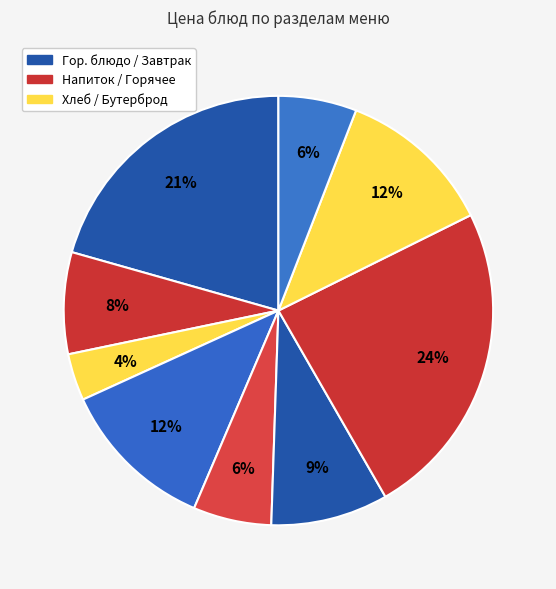

Count the number of slices in the pie.

9